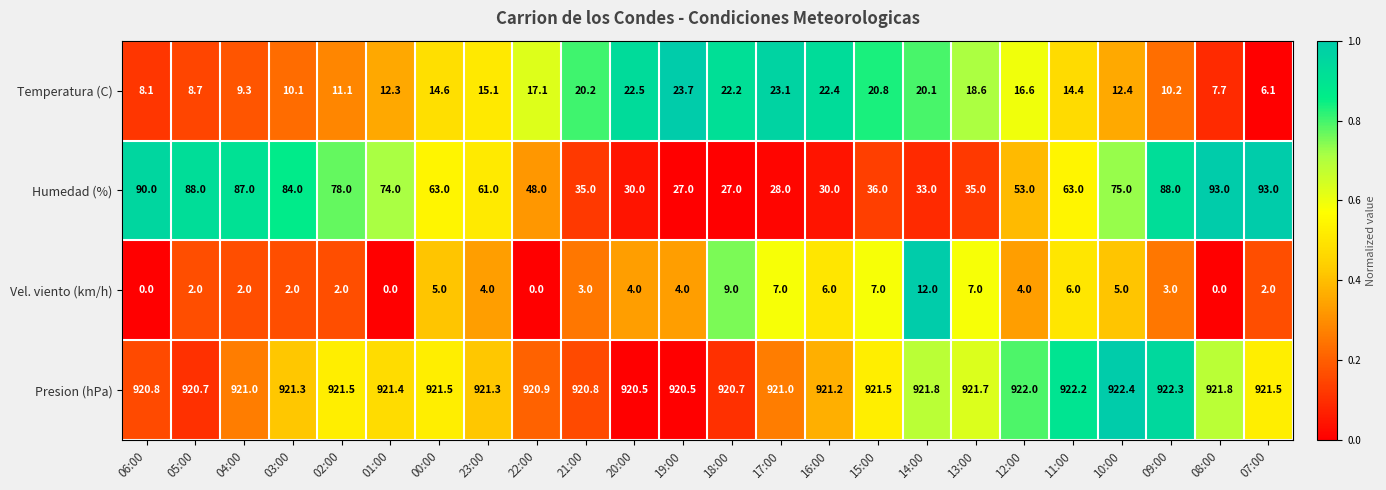

What is the difference between the Temperatura (C) values at 11:00 and 05:00?

5.7